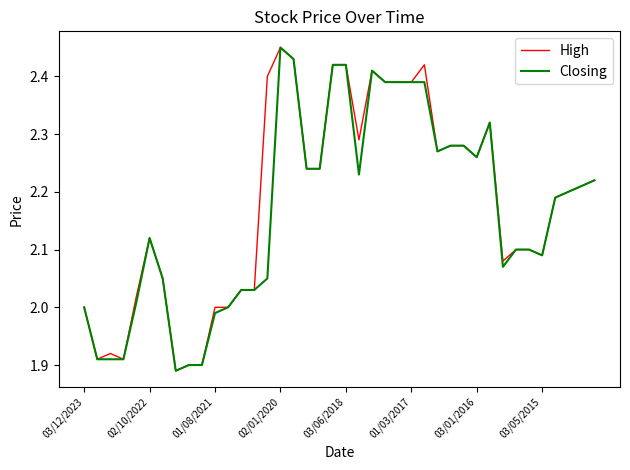

True or false: High has more than 1 points higher than both neighbors.

True